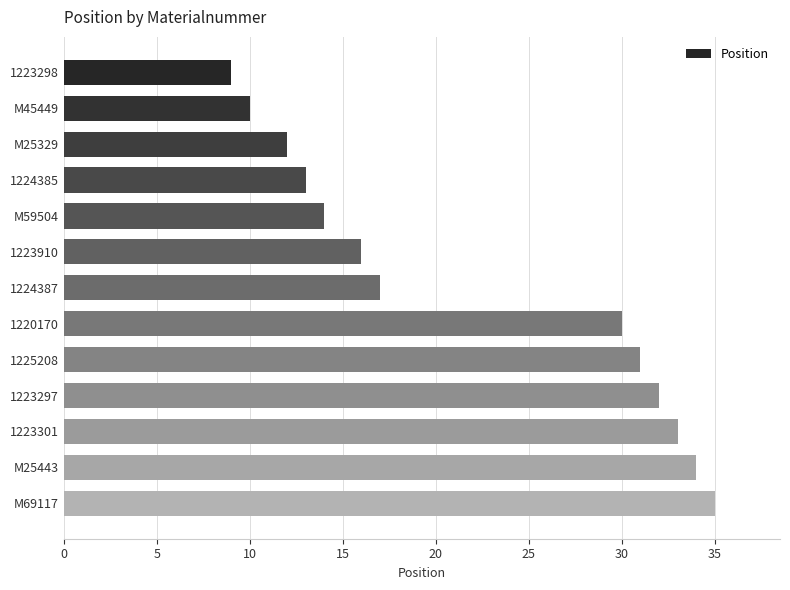

Rank the categories by value from highest to lowest.

M69117, M25443, 1223301, 1223297, 1225208, 1220170, 1224387, 1223910, M59504, 1224385, M25329, M45449, 1223298